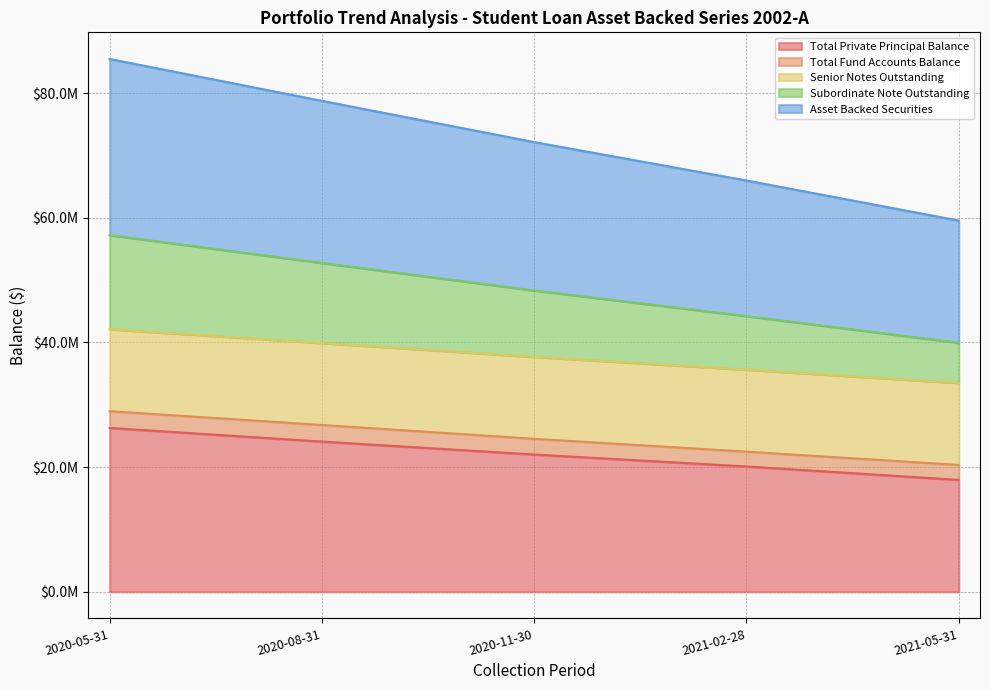

At how many categories does at least one series exceed 32844863?

5